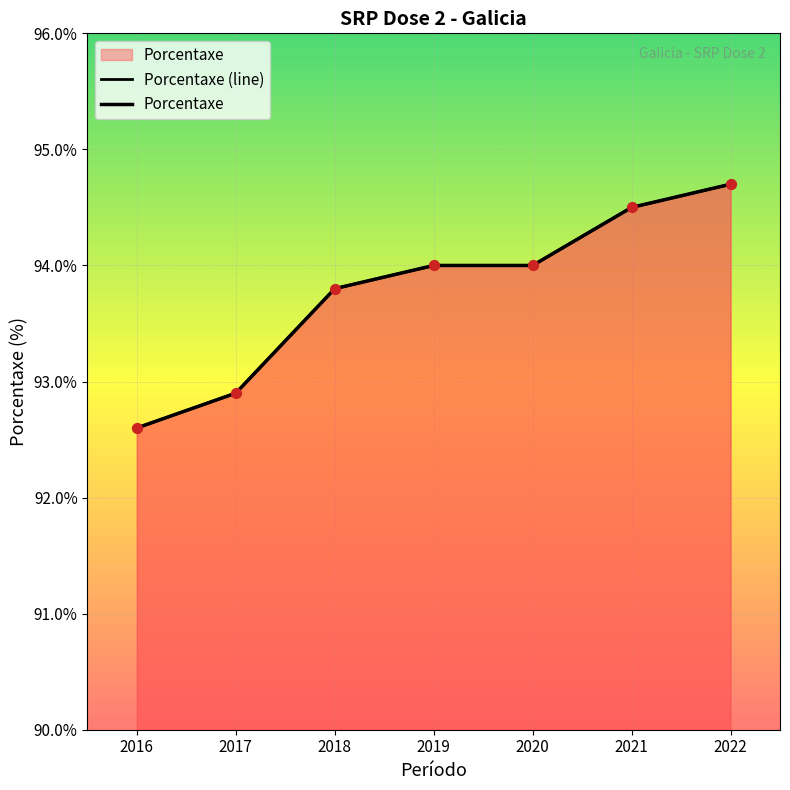

Between 2017 and 2022, which is larger?

2022